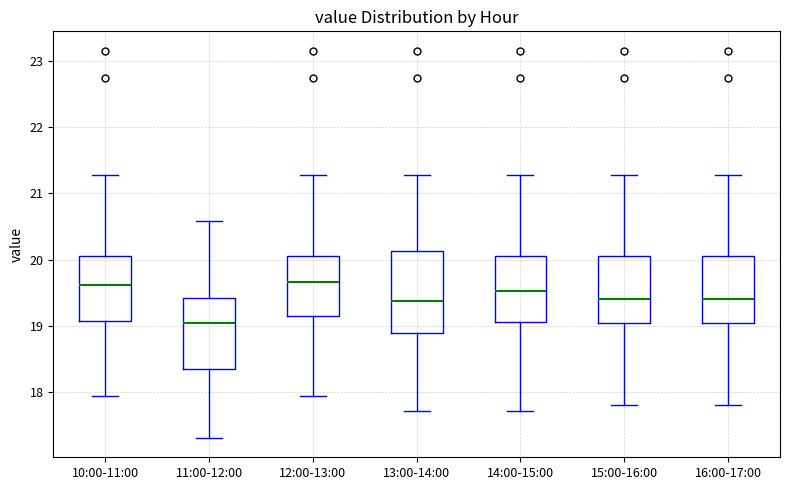

Reading left to right, transcribe this box plot: for each box, give where its median line is, the range the box spans, and where its two whiskers end, as read against the y-axis. The values are not printed on the chart, so give them approximately, as read against the axis.

10:00-11:00: median 19.6, box 19.1 to 20.1, whiskers 17.9 to 21.3
11:00-12:00: median 19.0, box 18.4 to 19.4, whiskers 17.3 to 20.6
12:00-13:00: median 19.7, box 19.1 to 20.1, whiskers 17.9 to 21.3
13:00-14:00: median 19.4, box 18.9 to 20.1, whiskers 17.7 to 21.3
14:00-15:00: median 19.5, box 19.0 to 20.1, whiskers 17.7 to 21.3
15:00-16:00: median 19.4, box 19.0 to 20.1, whiskers 17.8 to 21.3
16:00-17:00: median 19.4, box 19.0 to 20.1, whiskers 17.8 to 21.3